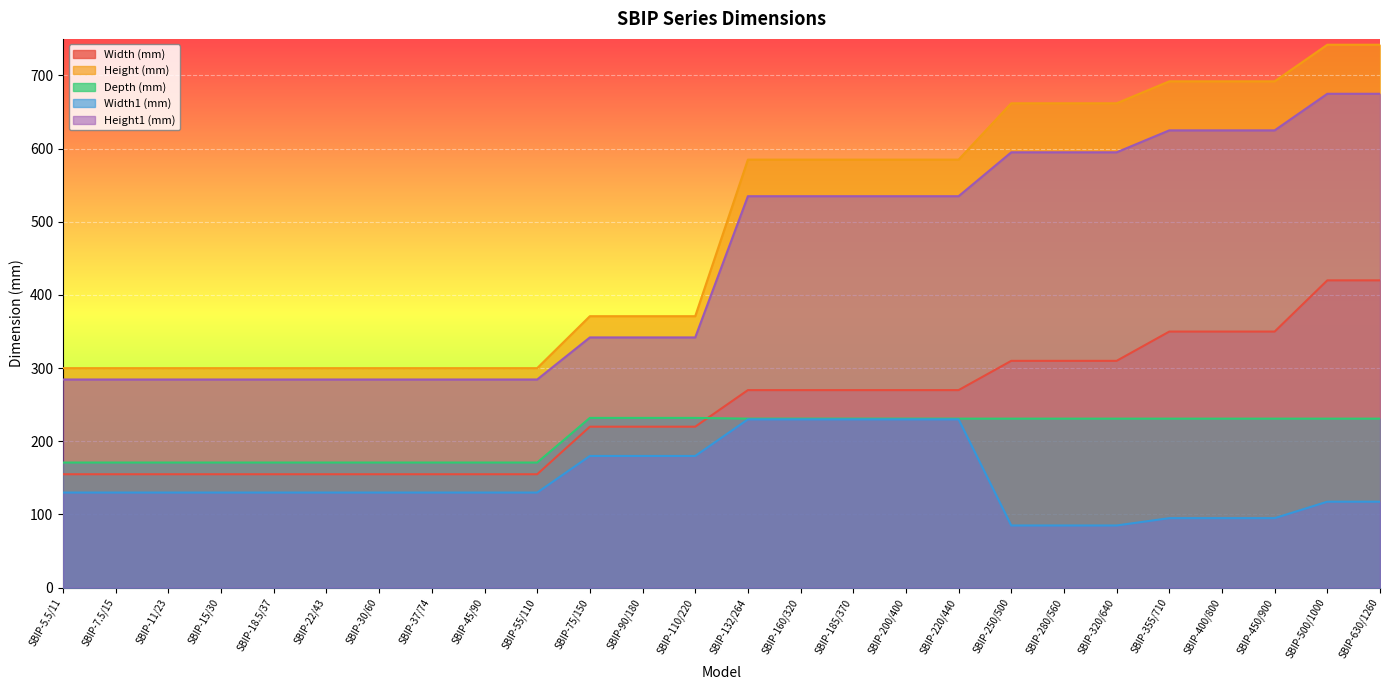

Which series has the largest range (max minus min)?

Height (mm)